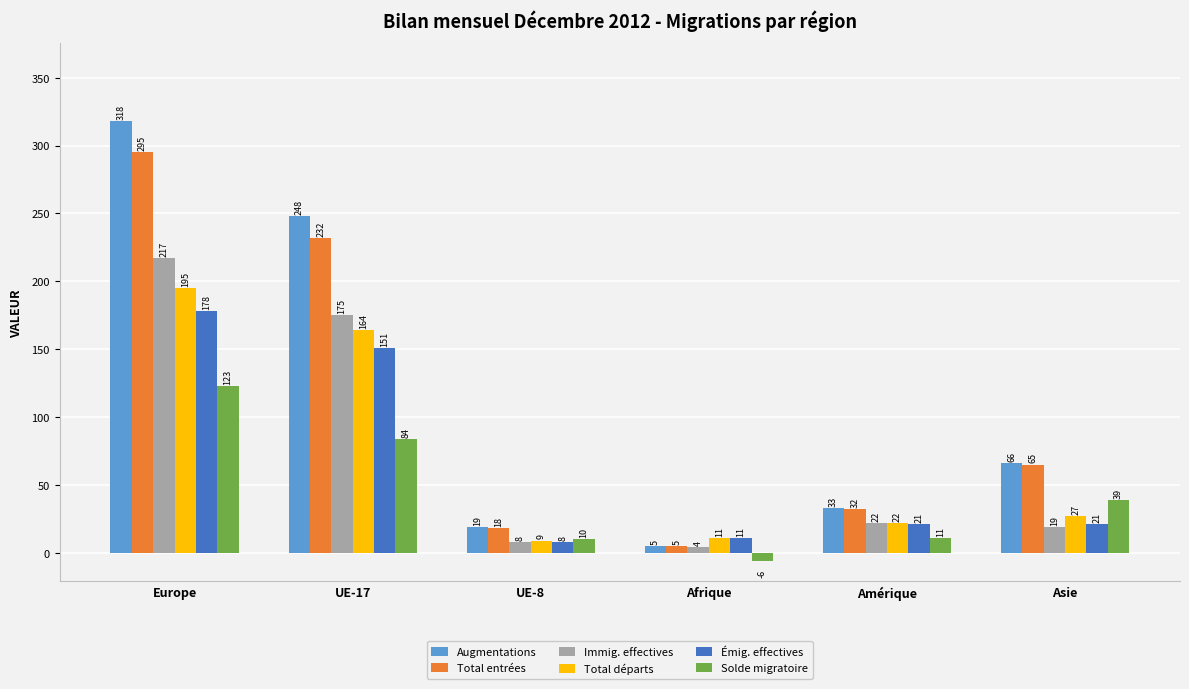

List the labels in order of Immig. effectives value, smallest first.

Afrique, UE-8, Asie, Amérique, UE-17, Europe